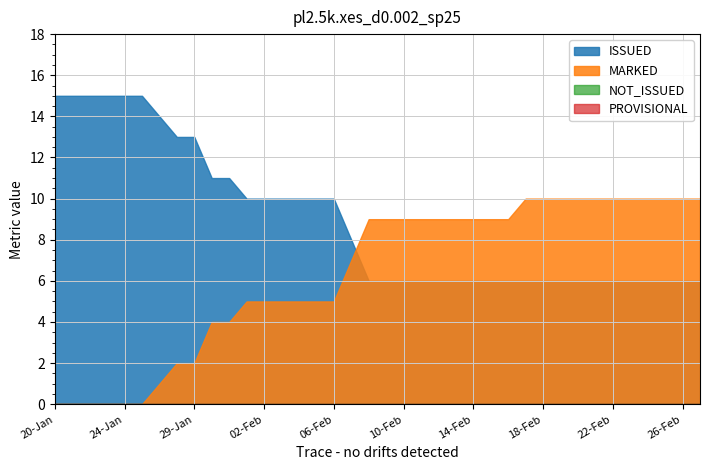

Which series has the largest range (max minus min)?

MARKED